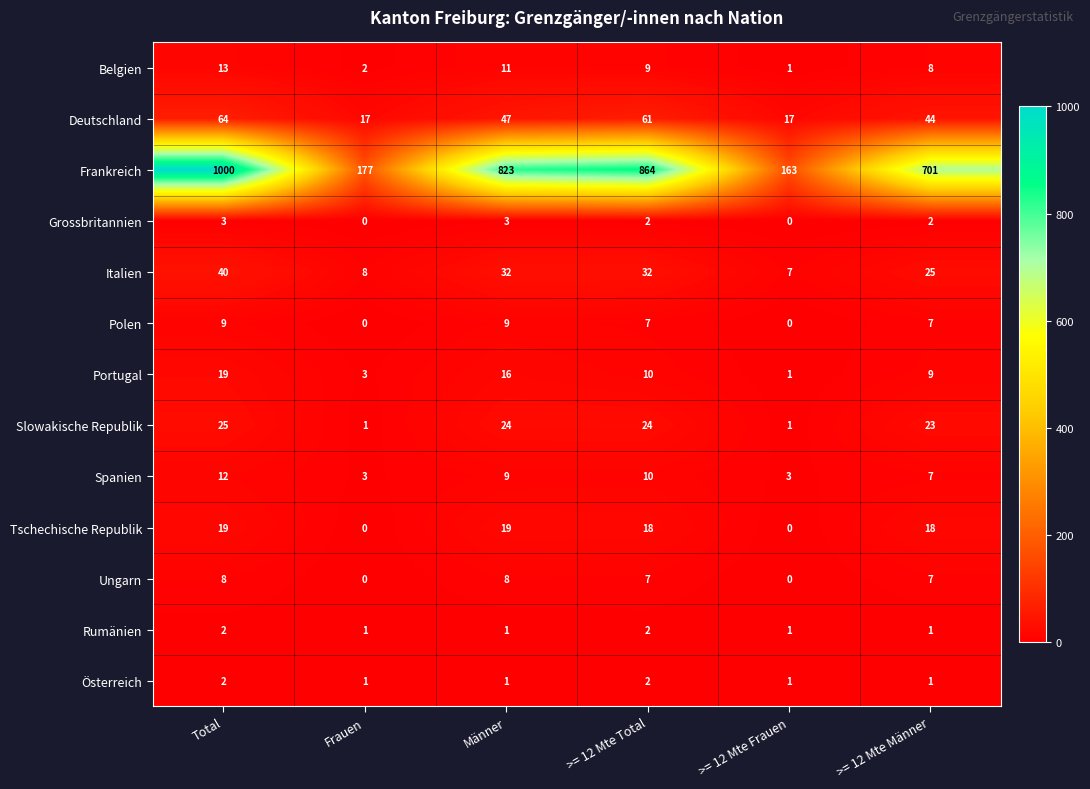

The value of Tschechische Republik at Männer is 30. True or false?

False